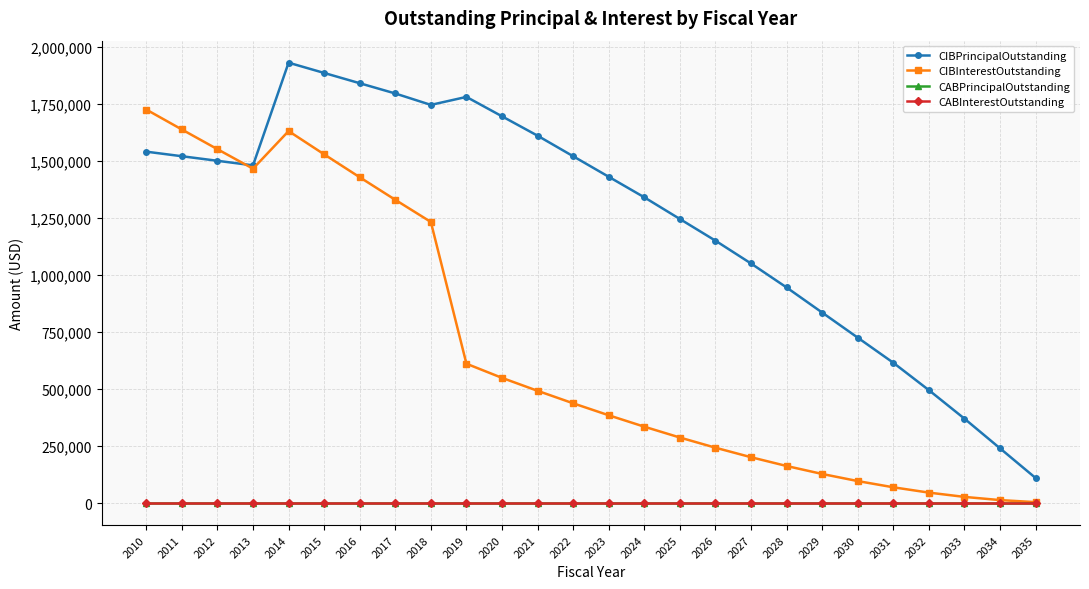

Reading left to right, extract all data points from this chart.

CIBPrincipalOutstanding: 1540000.0	1520000.0	1500000.0	1480000.0	1930000.0	1885000.0	1840000.0	1795000.0	1745000.0	1780000.0	1695000.0	1610000.0	1520000.0	1430000.0	1340000.0	1245000.0	1150000.0	1050000.0	945000.0	835000.0	725000.0	615000.0	495000.0	370000.0	240000.0	110000.0
CIBInterestOutstanding: 1724525.0	1637195.0	1550815.0	1465385.0	1630235.0	1528309.5	1427871.5	1328991.0	1231928.5	610636.6	548632.0	491905.5	437177.0	384722.5	334681.0	287193.5	242573.5	200886.0	162414.5	127483.0	96339.0	69080.0	45733.0	26964.0	12948.0	3960.0
CABPrincipalOutstanding: 0.0	0.0	0.0	0.0	0.0	0.0	0.0	0.0	0.0	0.0	0.0	0.0	0.0	0.0	0.0	0.0	0.0	0.0	0.0	0.0	0.0	0.0	0.0	0.0	0.0	0.0
CABInterestOutstanding: 0.0	0.0	0.0	0.0	0.0	0.0	0.0	0.0	0.0	0.0	0.0	0.0	0.0	0.0	0.0	0.0	0.0	0.0	0.0	0.0	0.0	0.0	0.0	0.0	0.0	0.0